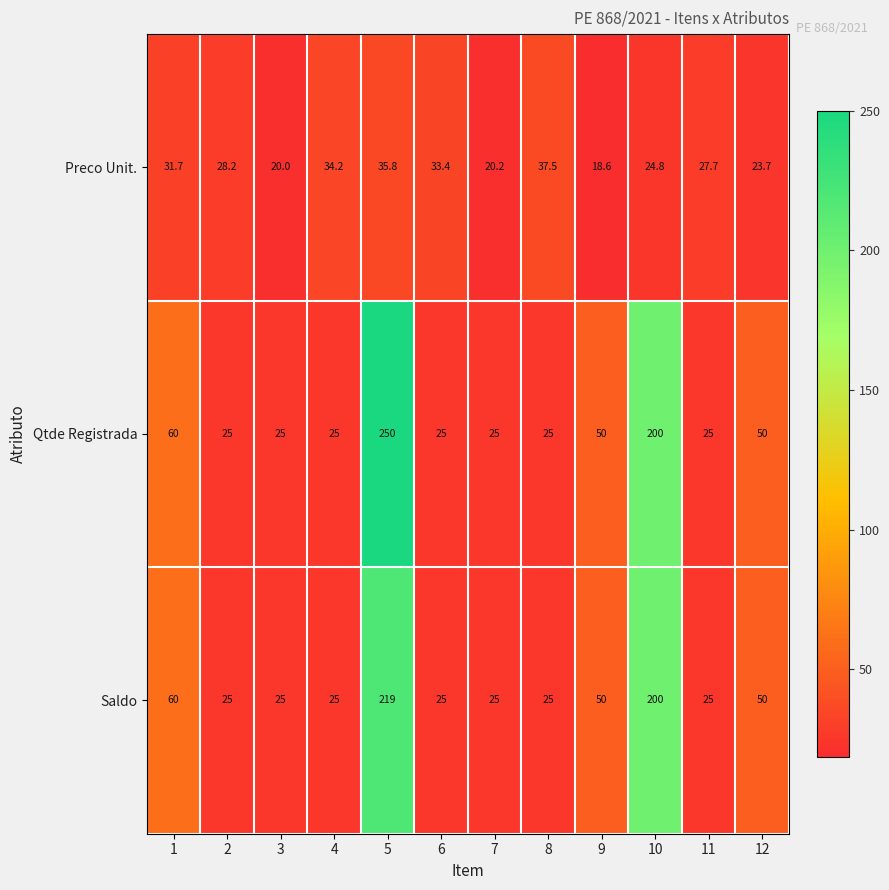

Which series has the largest range (max minus min)?

Qtde Registrada